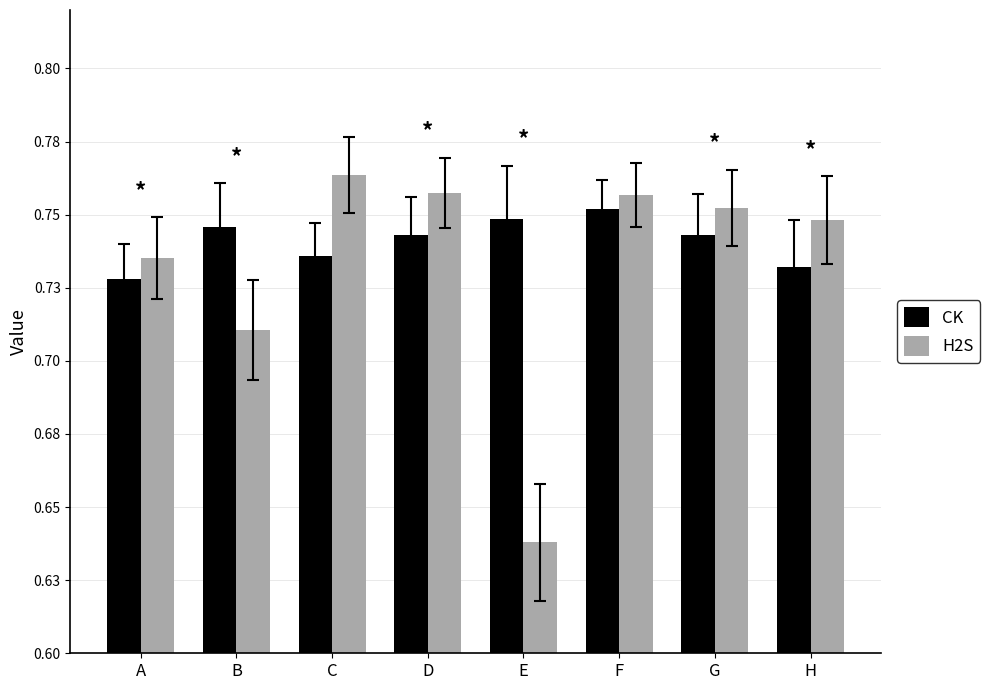

Reading left to right, what are all the values shown in this chart?

CK: 0.7	0.7	0.7	0.7	0.7	0.8	0.7	0.7
H2S: 0.7	0.7	0.8	0.8	0.6	0.8	0.8	0.7